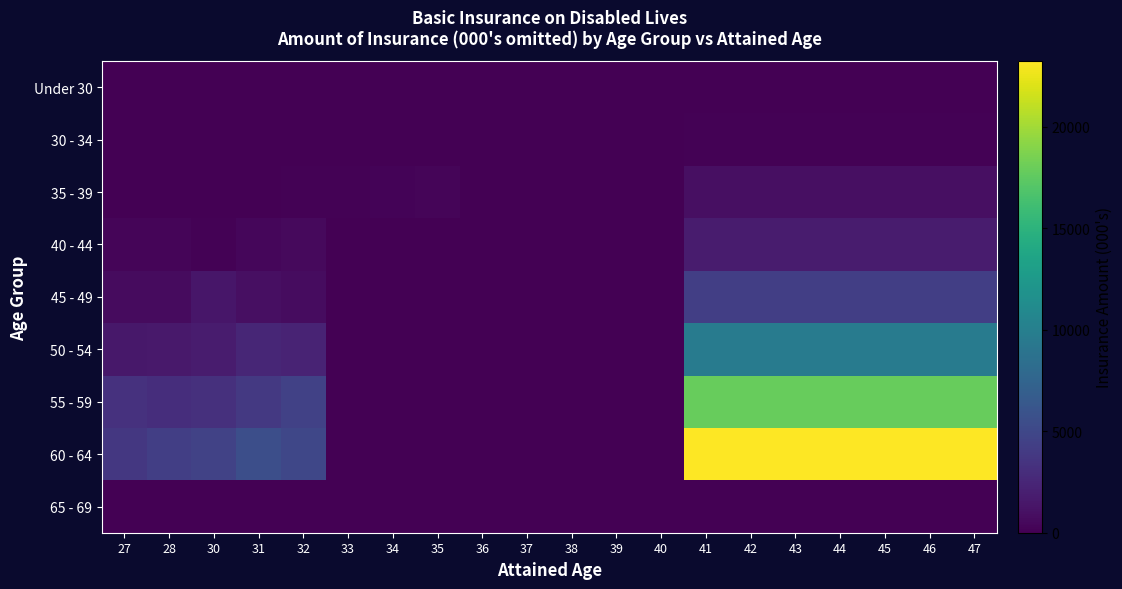

At which category is the sum across all series the highest?

41